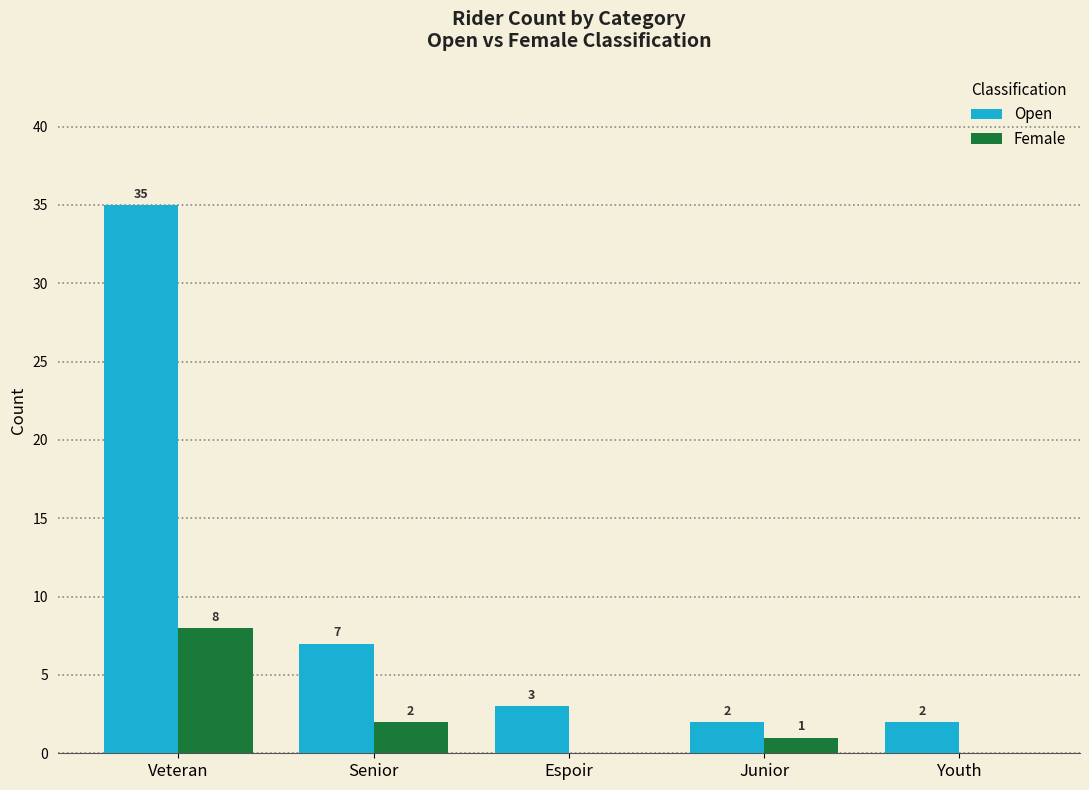

At which label is Open closest to 18?

Senior